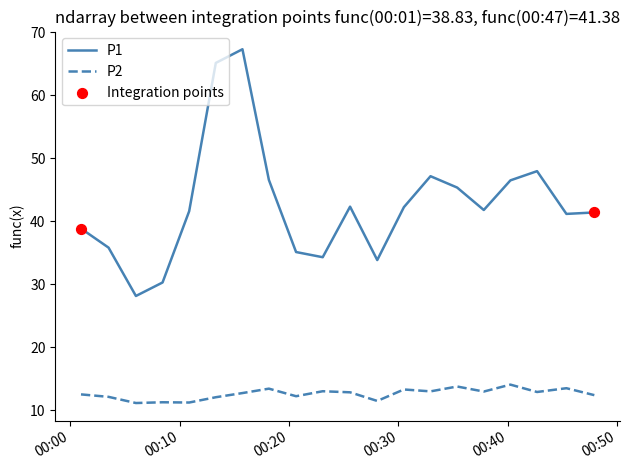

At how many categories does at least one series exceed 30?

19